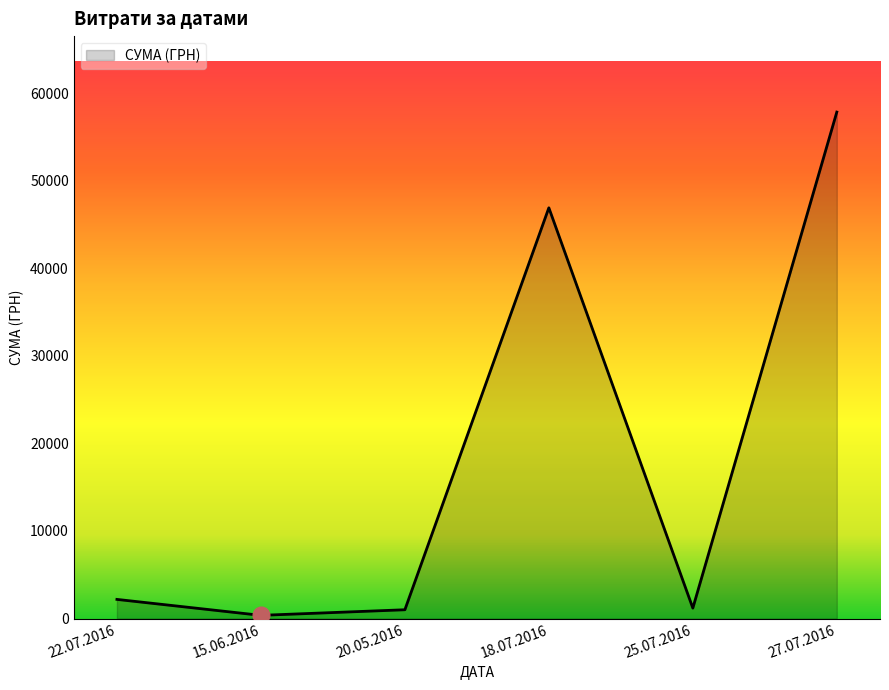

What is the average value?

18249.2